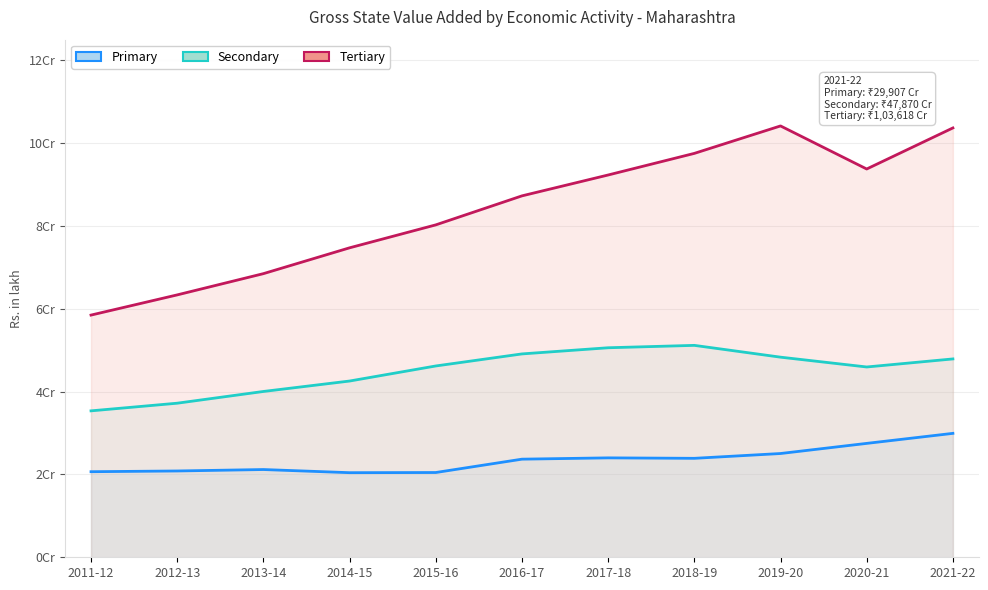

List the labels in order of Primary value, smallest first.

2014-15, 2015-16, 2011-12, 2012-13, 2013-14, 2016-17, 2018-19, 2017-18, 2019-20, 2020-21, 2021-22